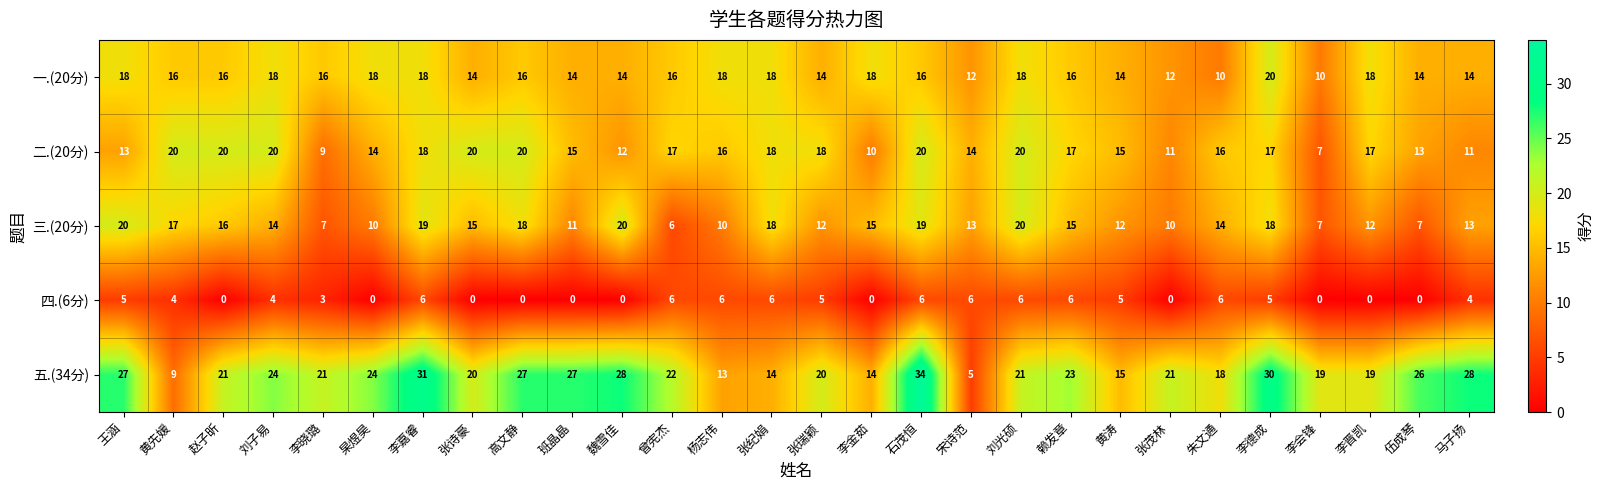

Which category has the lowest value in the 五.(34分) series?

宋诗范